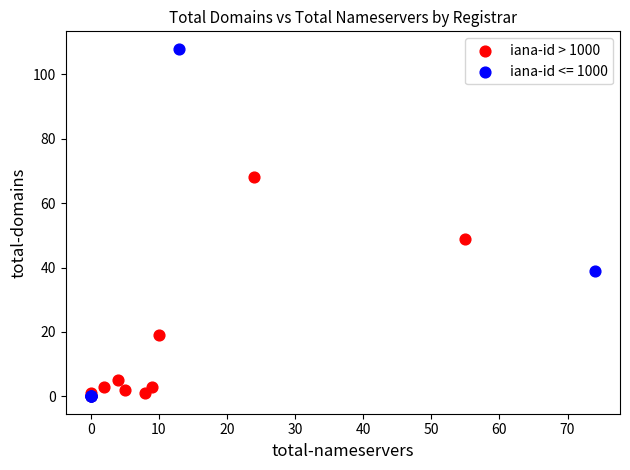

Which series has the largest Y range (max minus min)?

iana-id <= 1000